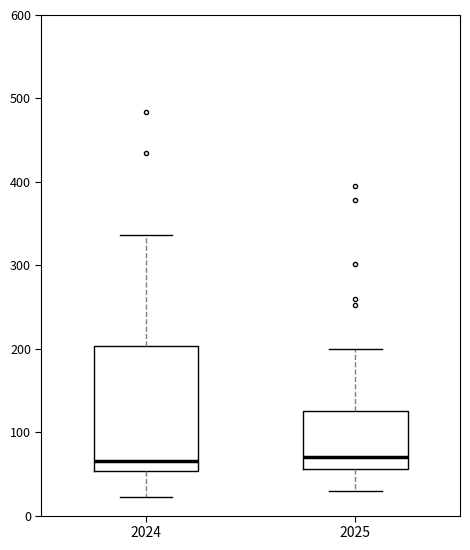

Where is the lower edge of the box at x = 2024 on the y-axis? The values are not printed on the chart, so give them approximately, as read against the axis.

50